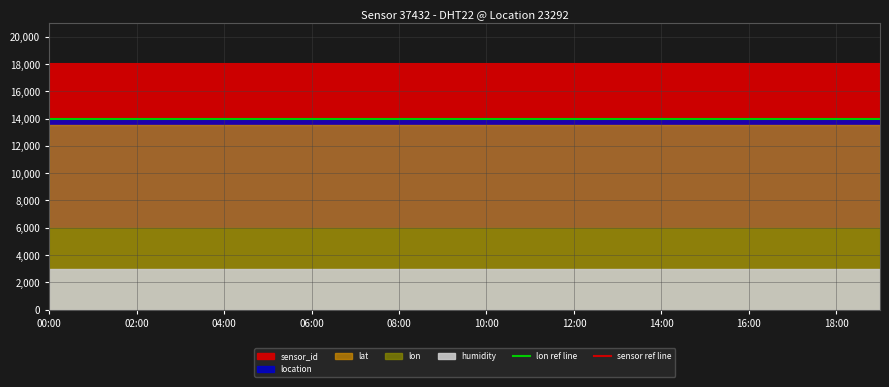

Is the value of lon ref line at 02:00 greater than the value of sensor ref line at 02:00?

No